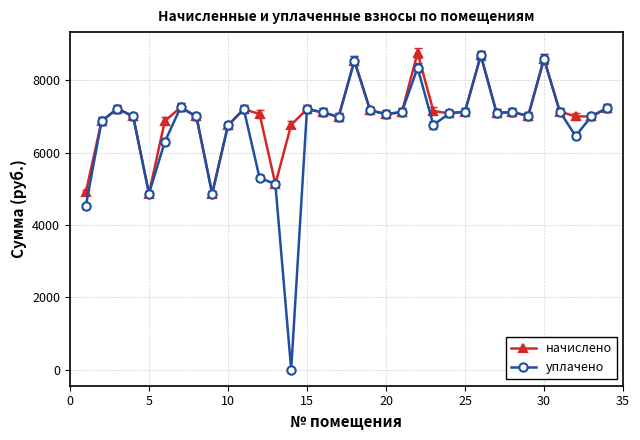

True or false: уплачено has more than 0 interior local peaks.

True